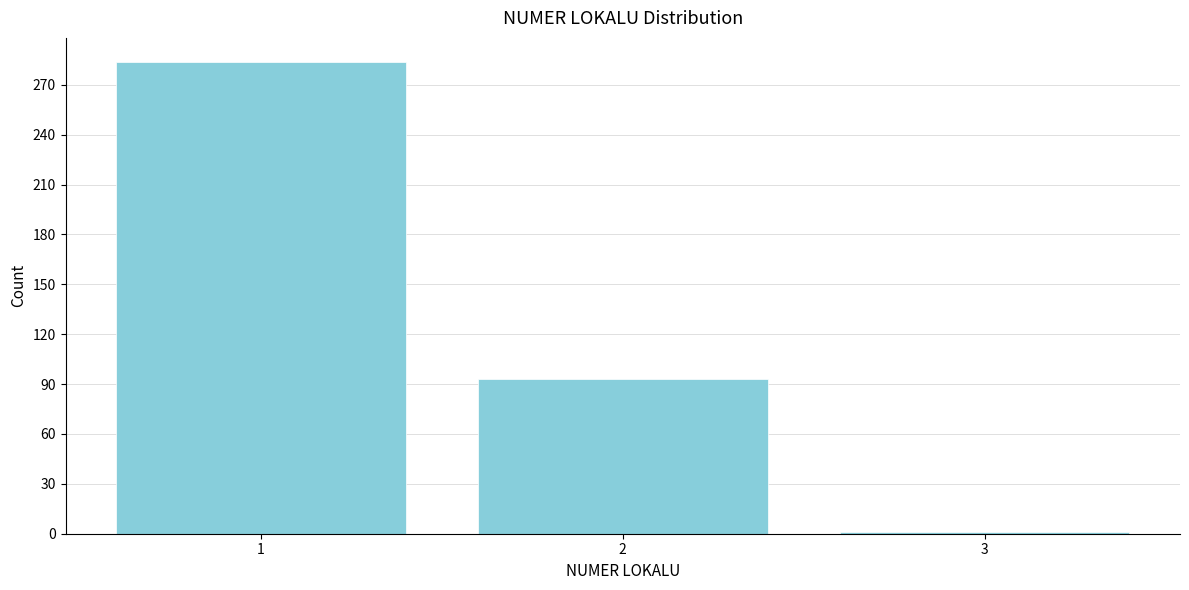

Reading right to left, list all the values displayed in this chart.

1	93	284